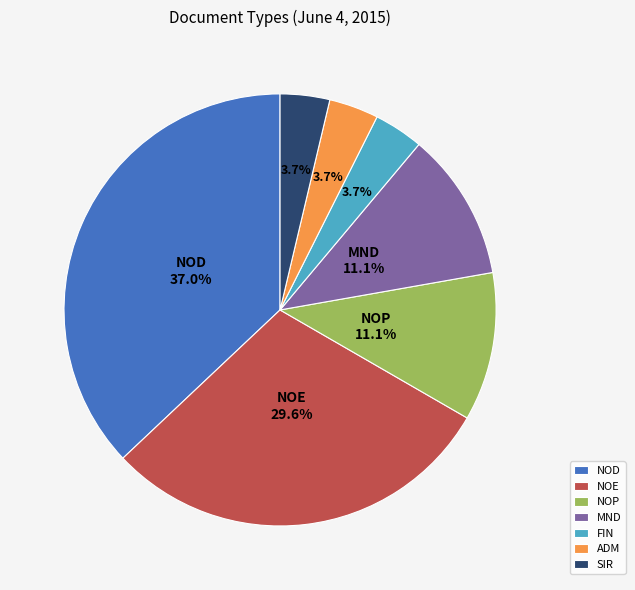

Which has a higher value, ADM or NOE?

NOE